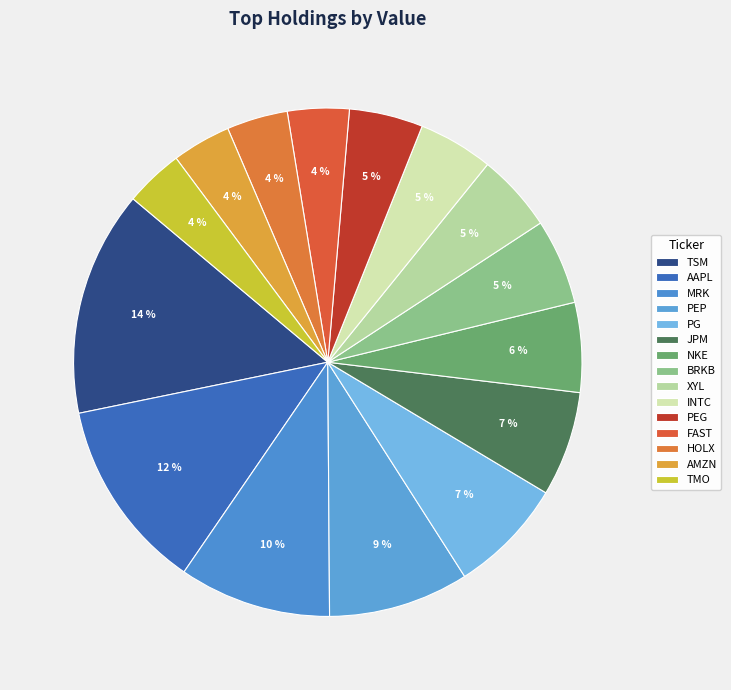

Which has a higher value, XYL or TSM?

TSM